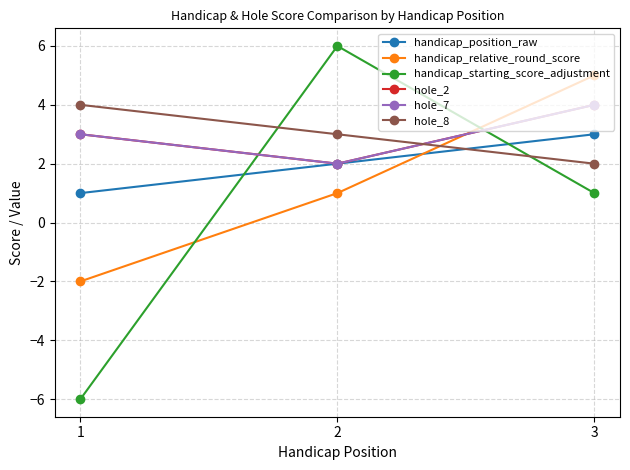

What is the value of the handicap_relative_round_score point at the 1st from the left?

-2